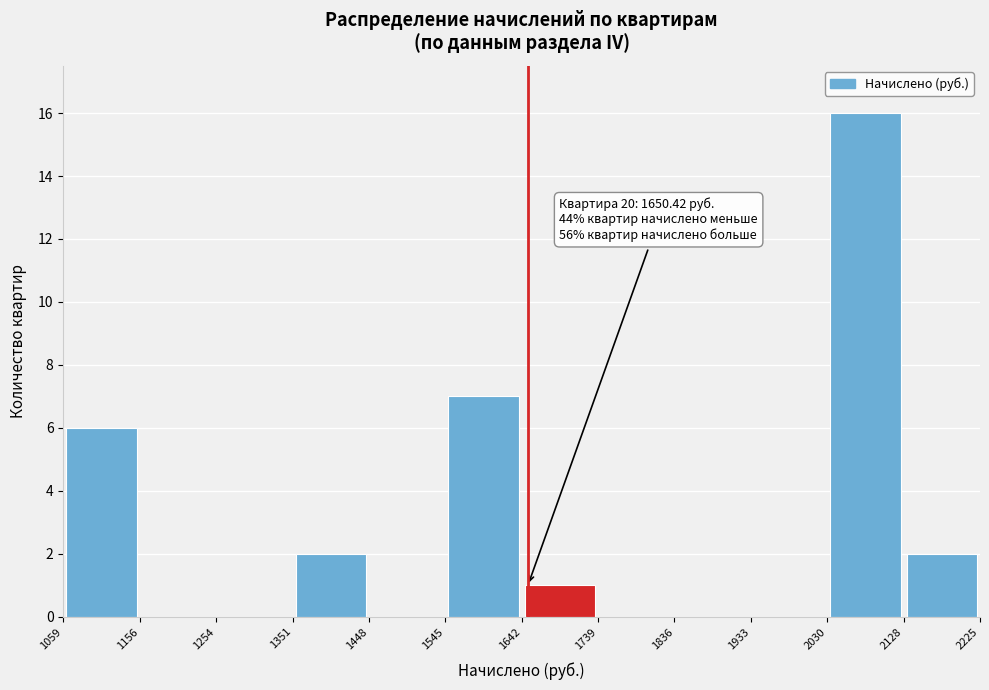

Which range on the x-axis has the tallest bar?

2030 to 2128